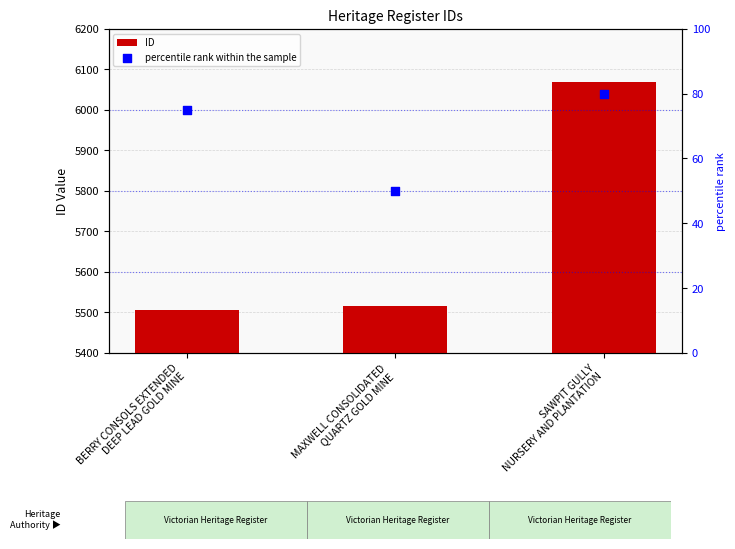

At which category is the sum across all series the highest?

SAWPIT GULLY
NURSERY AND PLANTATION